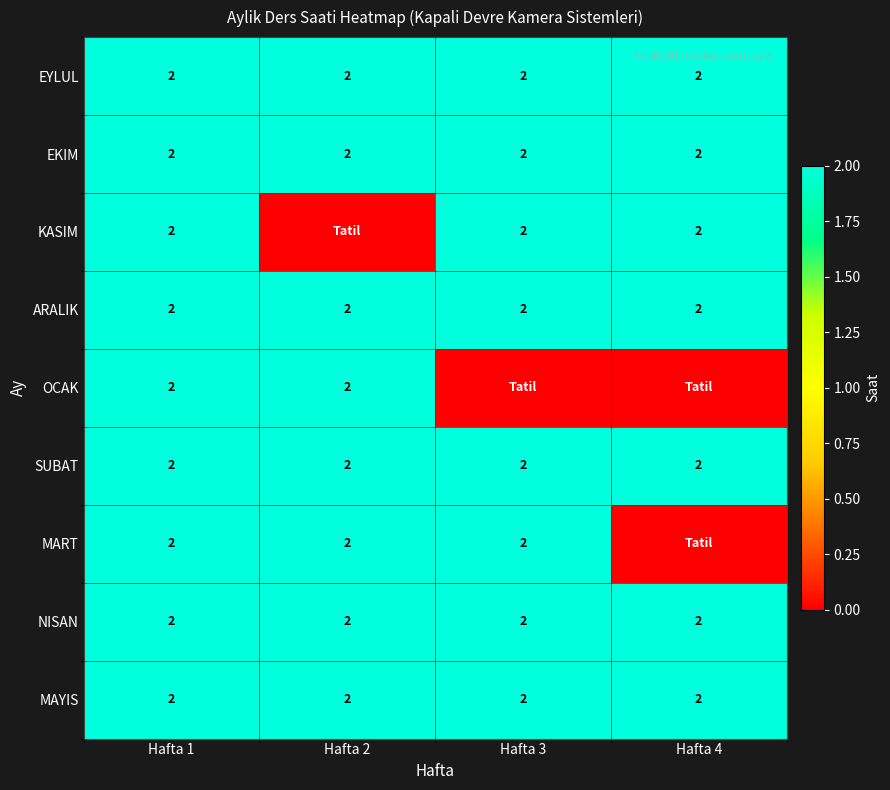

The value of MAYIS at Hafta 4 is 2. True or false?

True